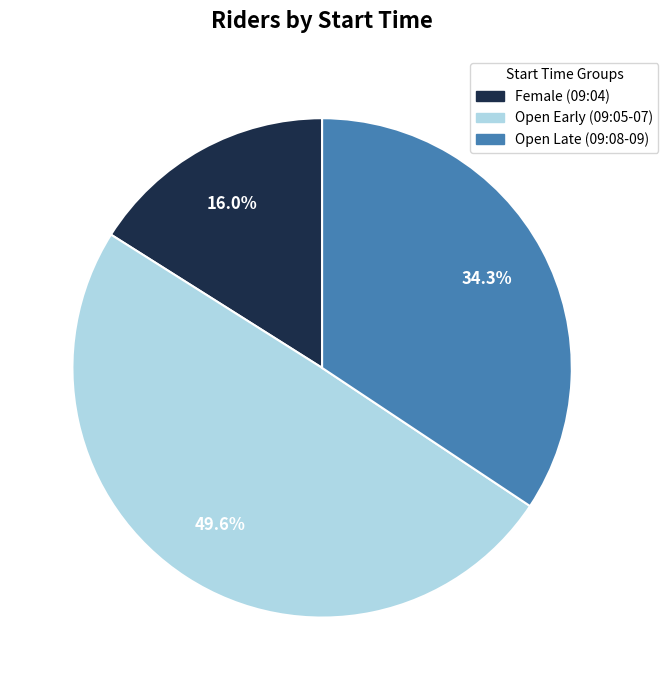

What is the largest slice in the pie chart?

Open Early (09:05-07)